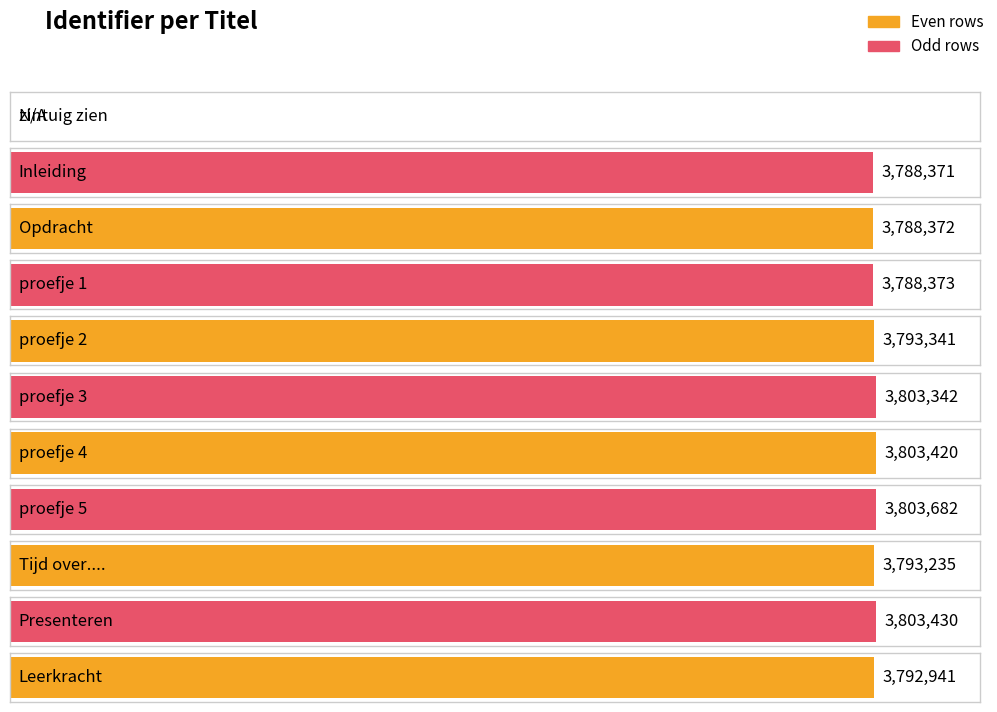

Which label corresponds to the smallest value in the chart?

zintuig zien